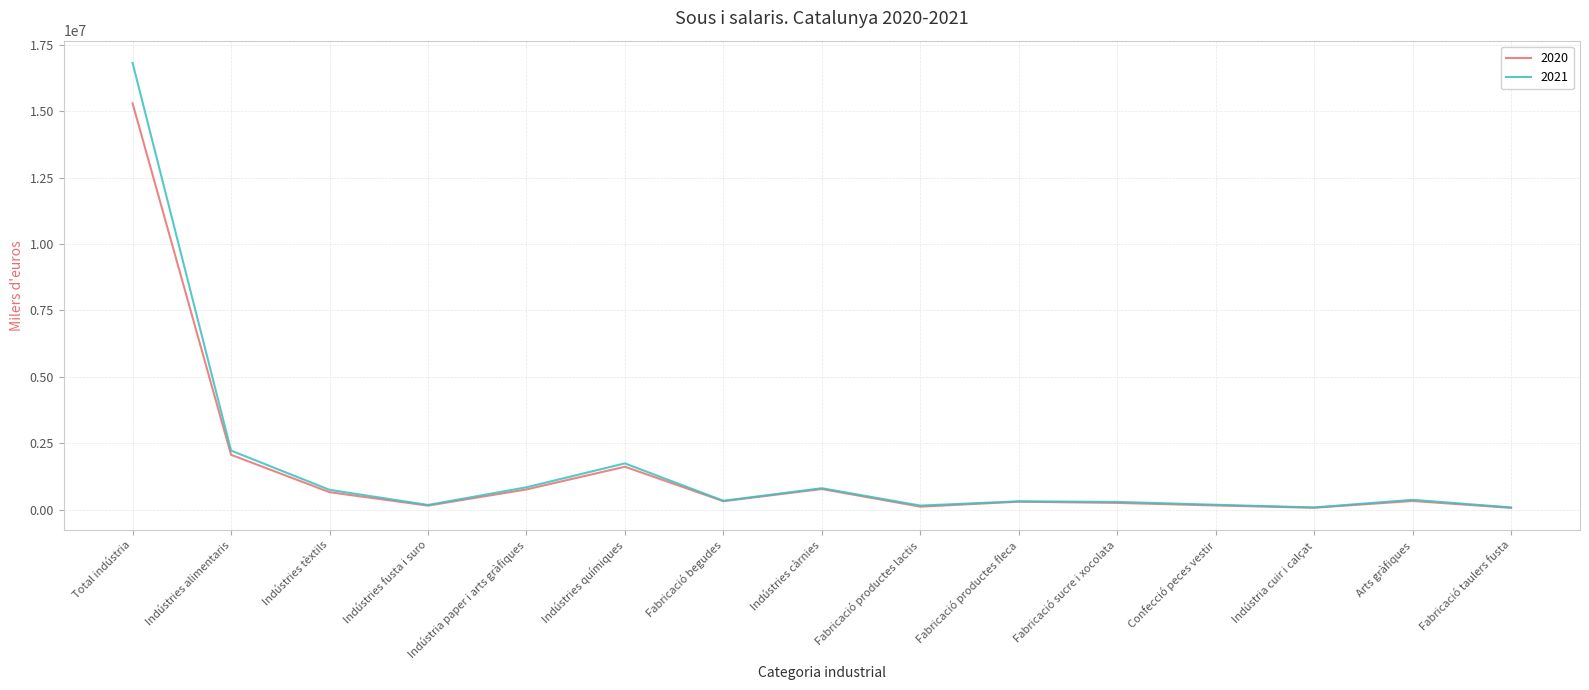

Between Indústries químiques and Arts gràfiques, which series saw the biggest shift?

2021